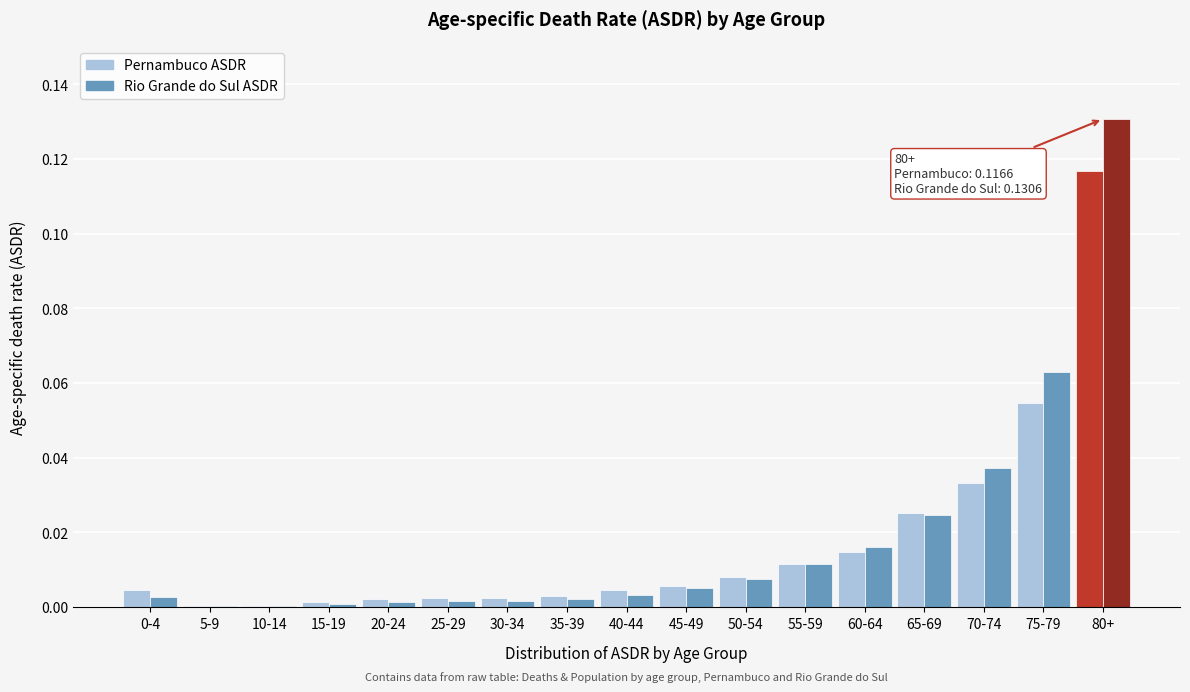

What is the sum of all Rio Grande do Sul ASDR values?

0.3